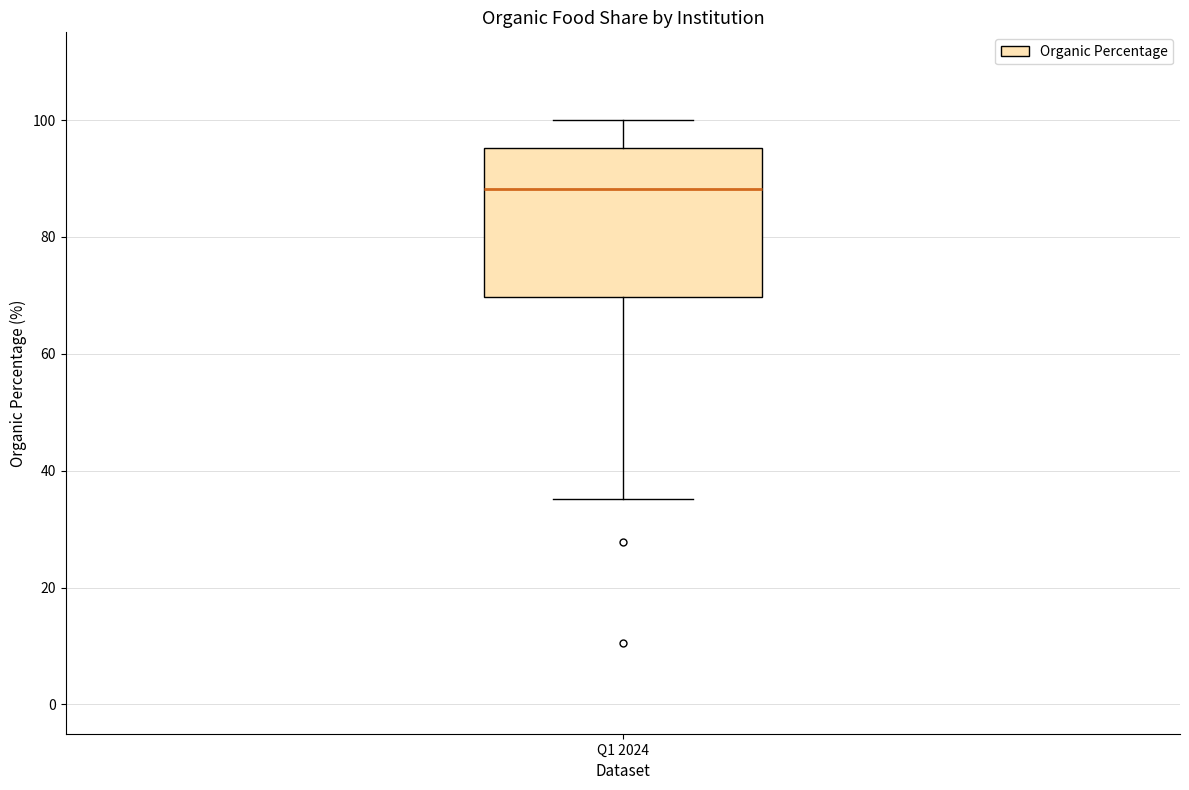

Transcribe this box plot: give where the median line is, the range the box spans, and where the two whiskers end, as read against the y-axis. The values are not printed on the chart, so give them approximately, as read against the axis.

median 88, box 70 to 96, whiskers 36 to 100